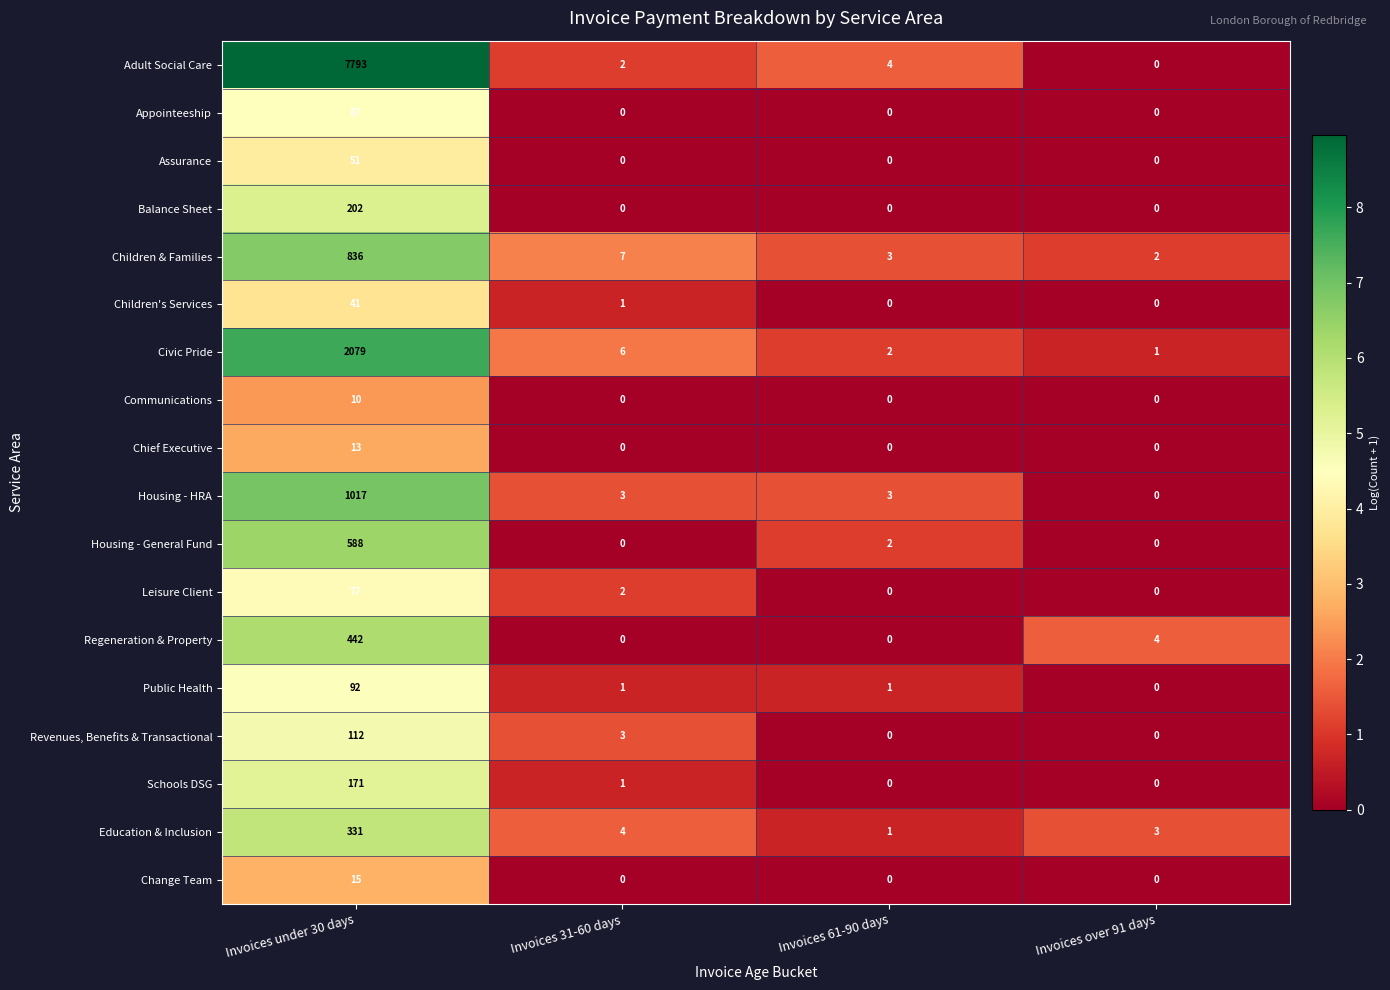

What is the average value of the Children & Families series?

212